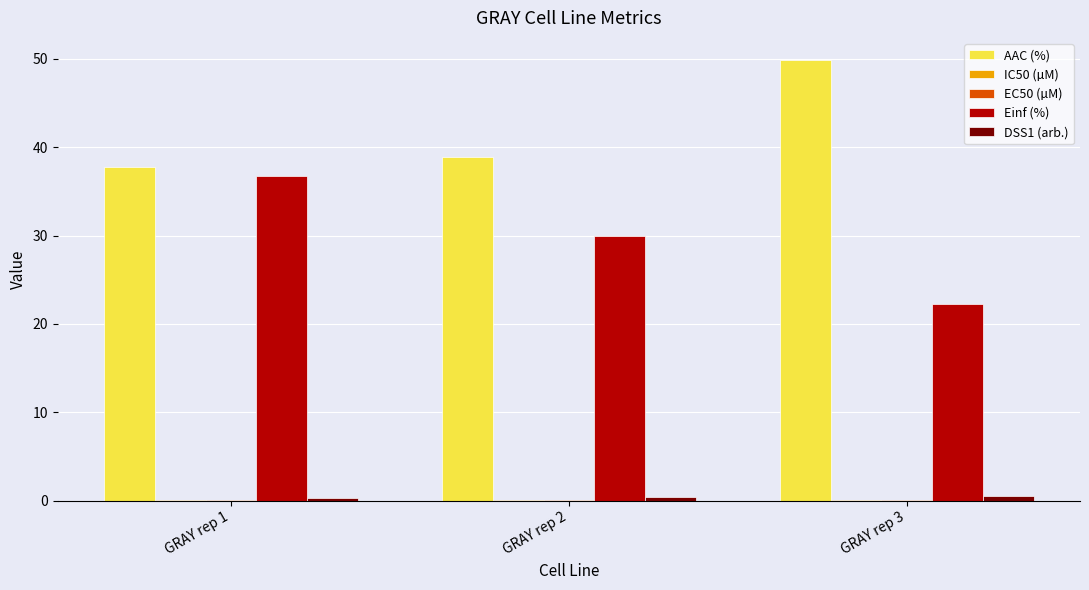

At which label is Einf (%) closest to 29?

GRAY rep 2